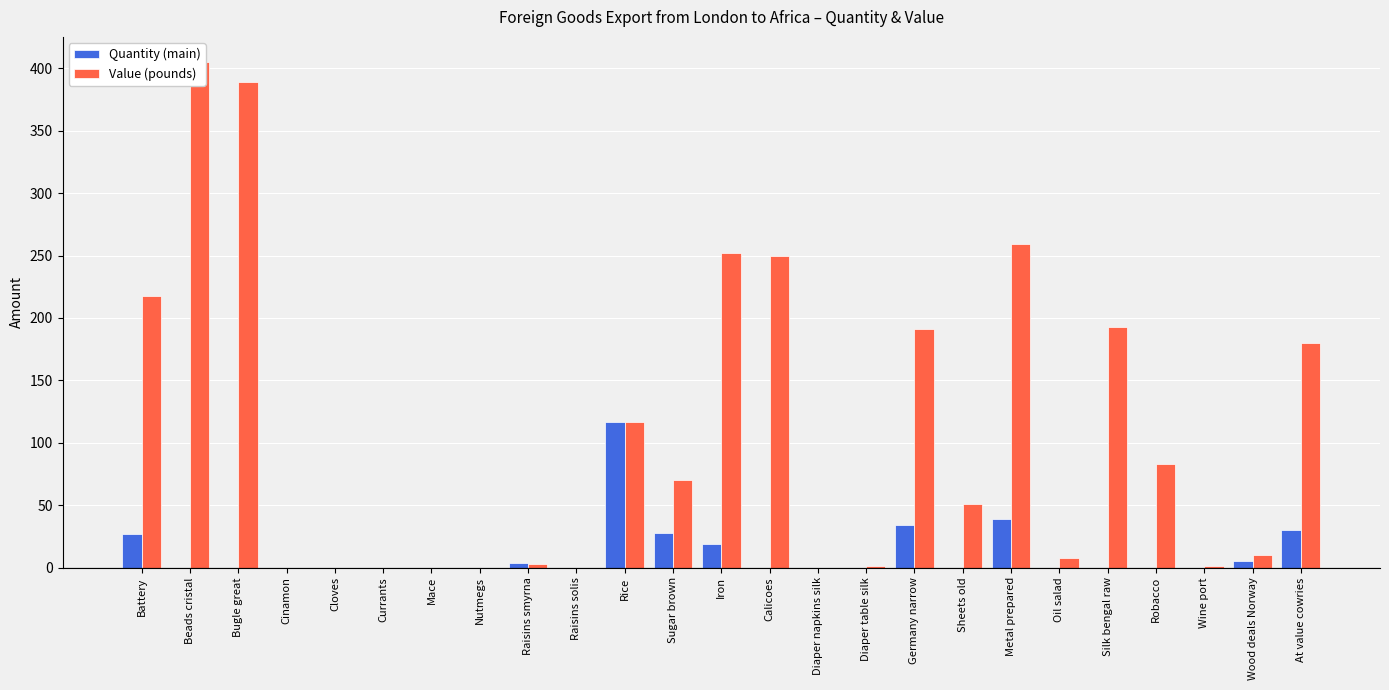

What is the sum of all Value (pounds) values?

2681